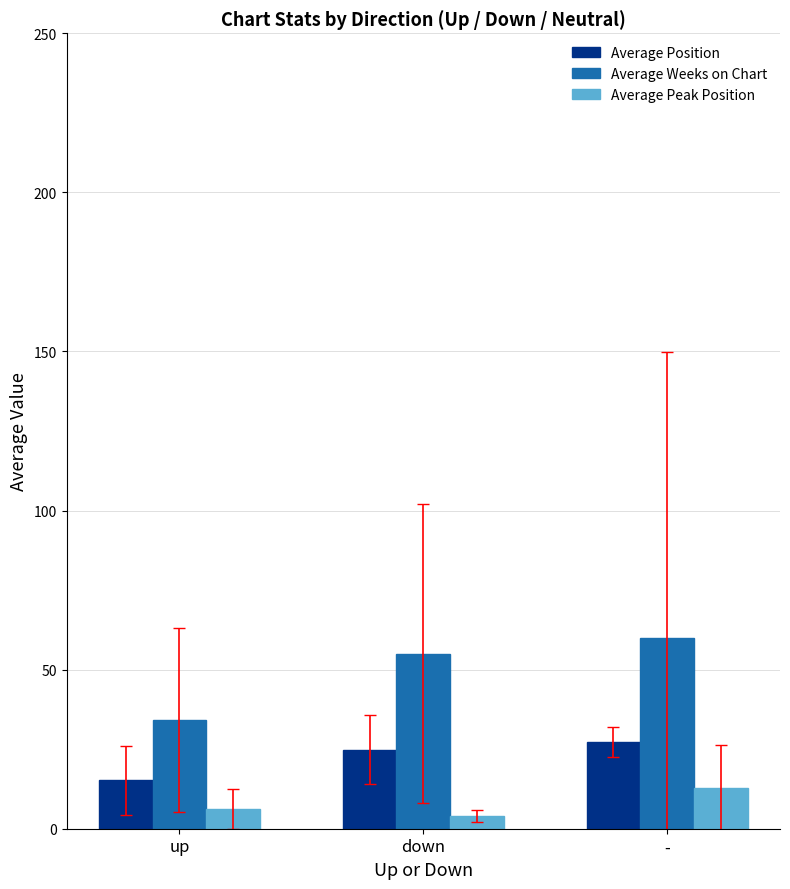

What is the sum of all Average Position values?

67.3